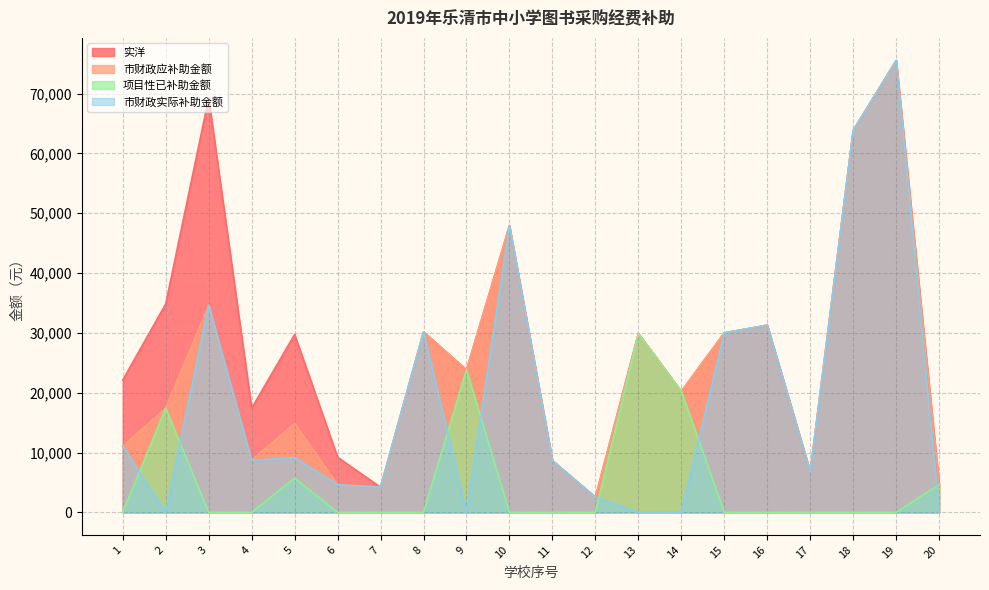

What is the highest value of the 市财政应补助金额 series?

75550.7